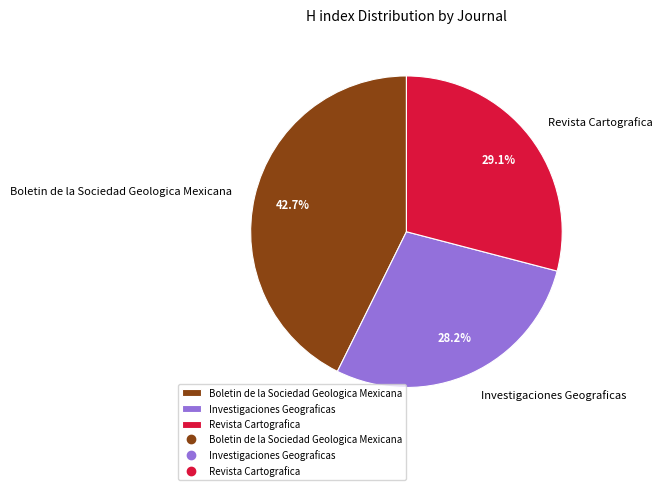

Is there a majority slice in this chart?

No